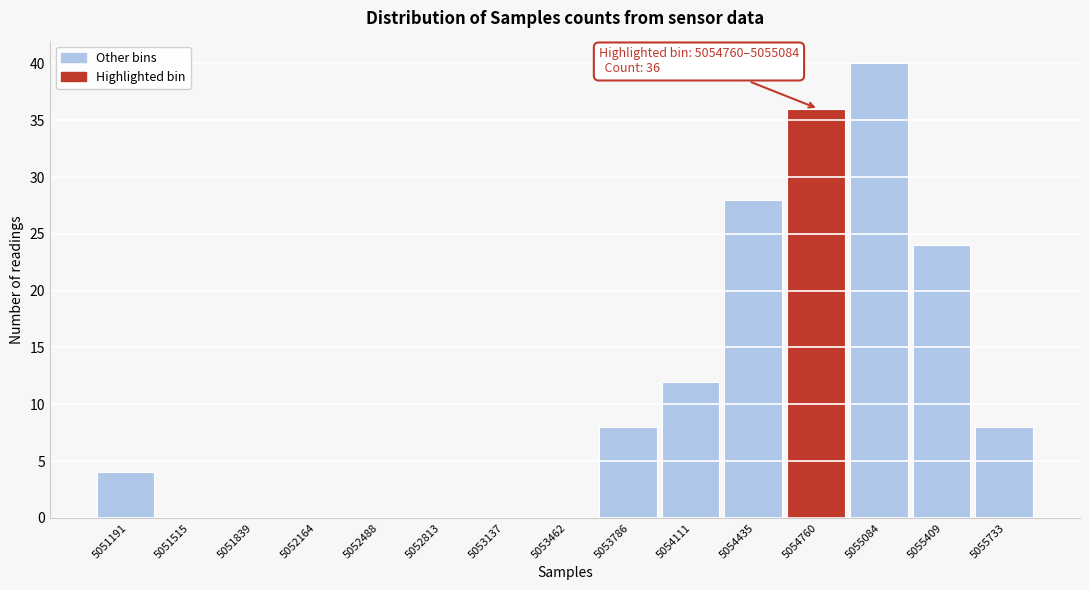

Reading left to right, transcribe all the data shown in this chart.

5051191=4	5051515=0	5051839=0	5052164=0	5052488=0	5052813=0	5053137=0	5053462=0	5053786=8	5054111=12	5054435=28	5054760=36	5055084=40	5055409=24	5055733=8